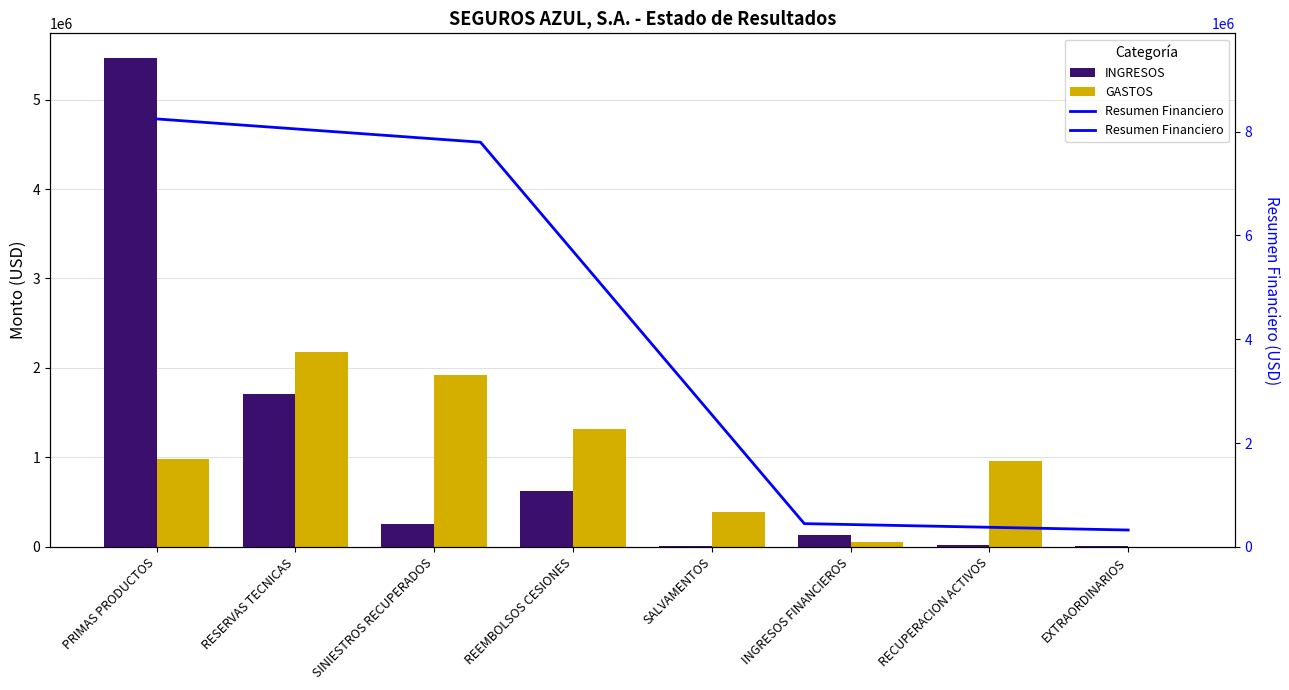

Rank the series by their maximum value, from highest to lowest.

INGRESOS, GASTOS